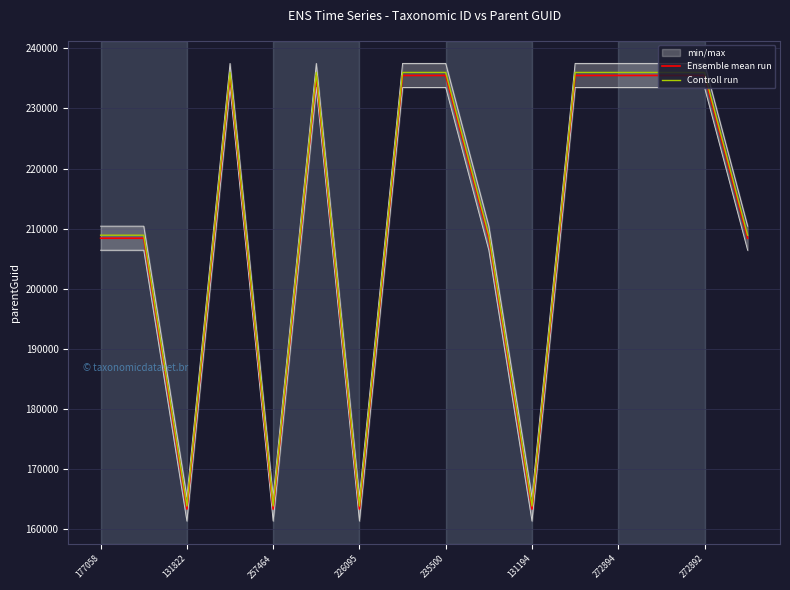

What is the difference between the second highest and second lowest values in the Ensemble mean run series?

72132